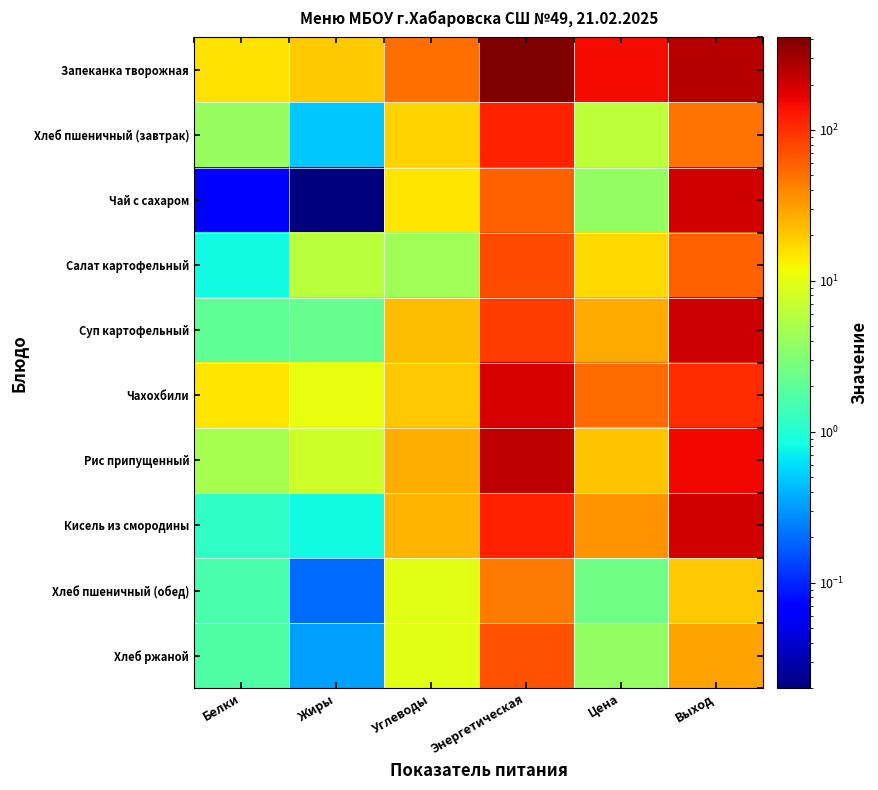

Reading left to right, extract all data points from this chart.

Запеканка творожная: Белки=15.2	Жиры=19.2	Углеводы=50.7	Энергетическая=410.6	Цена=148.5	Выход=250.0
Хлеб пшеничный (завтрак): Белки=4.0	Жиры=0.5	Углеводы=18.1	Энергетическая=116.9	Цена=6.3	Выход=50.0
Чай с сахаром: Белки=0.1	Жиры=0.0	Углеводы=15.0	Энергетическая=60.0	Цена=3.8	Выход=200.0
Салат картофельный: Белки=0.8	Жиры=6.0	Углеводы=4.4	Энергетическая=75.0	Цена=16.9	Выход=60.0
Суп картофельный: Белки=2.1	Жиры=2.2	Углеводы=22.6	Энергетическая=87.2	Цена=27.9	Выход=210.0
Чахохбили: Белки=14.9	Жиры=10.3	Углеводы=20.1	Энергетическая=192.0	Цена=54.4	Выход=105.0
Рис припущенный: Белки=4.8	Жиры=7.8	Углеводы=26.3	Энергетическая=237.9	Цена=21.5	Выход=150.0
Кисель из смородины: Белки=1.1	Жиры=0.8	Углеводы=24.5	Энергетическая=114.6	Цена=35.5	Выход=200.0
Хлеб пшеничный (обед): Белки=1.6	Жиры=0.2	Углеводы=9.7	Энергетическая=46.8	Цена=2.5	Выход=20.0
Хлеб ржаной: Белки=1.7	Жиры=0.3	Углеводы=9.7	Энергетическая=69.0	Цена=3.8	Выход=30.0